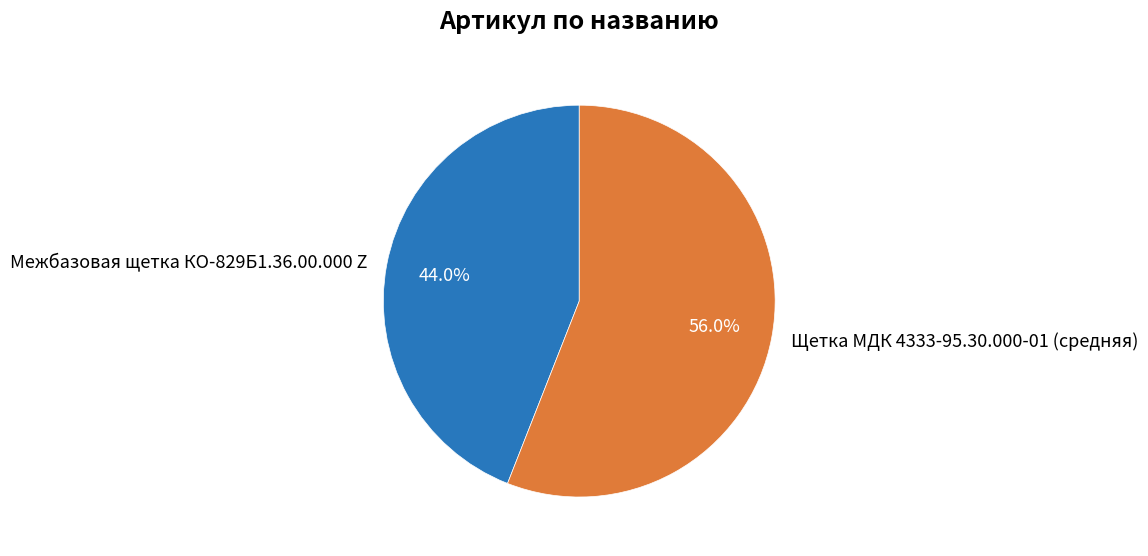

Does Щетка МДК 4333-95.30.000-01 (средняя) represent more than half of the total?

Yes